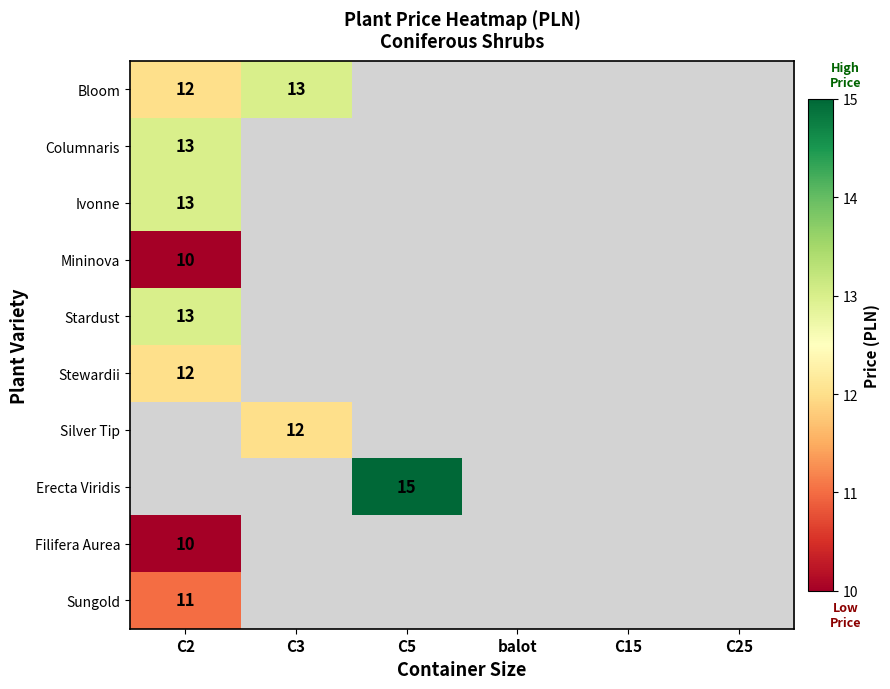

The Stewardii series shows 17 at C2. True or false?

False